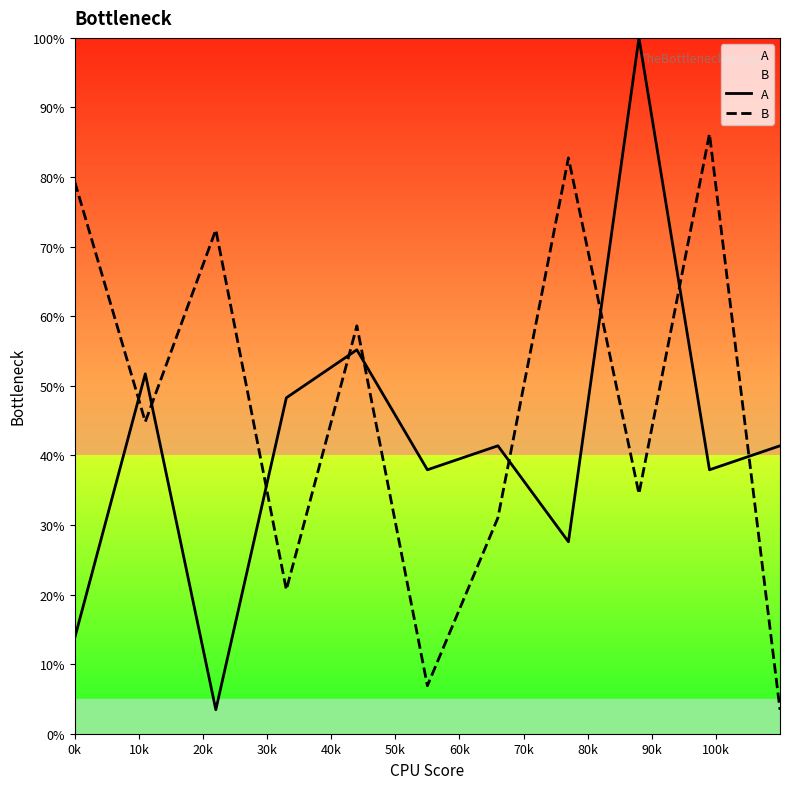

In A, how many points are lower than both neighbors (excluding endpoints)?

4